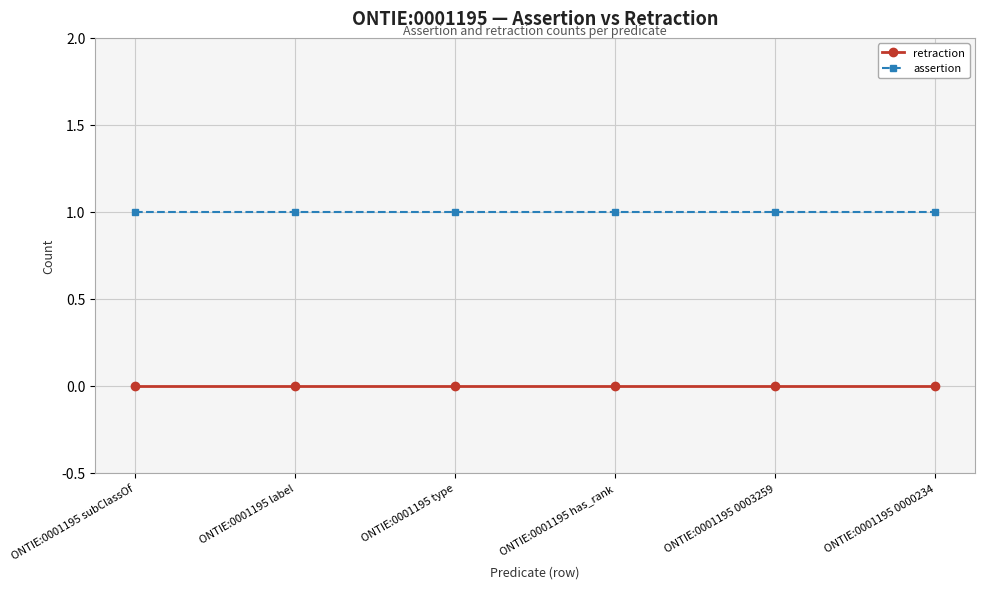

What is the label of the 5th point from the left?

ONTIE:0001195 0003259